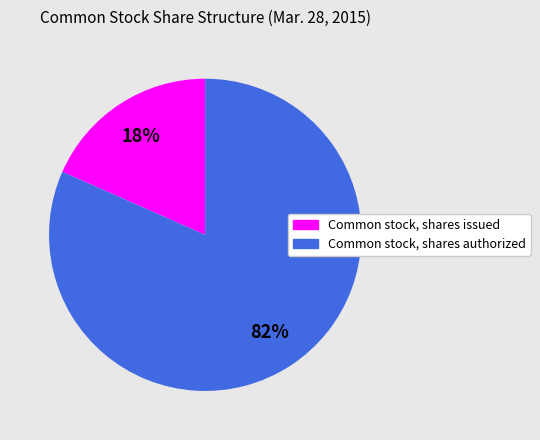

Is it true that Common stock, shares authorized is 82% of the pie?

True